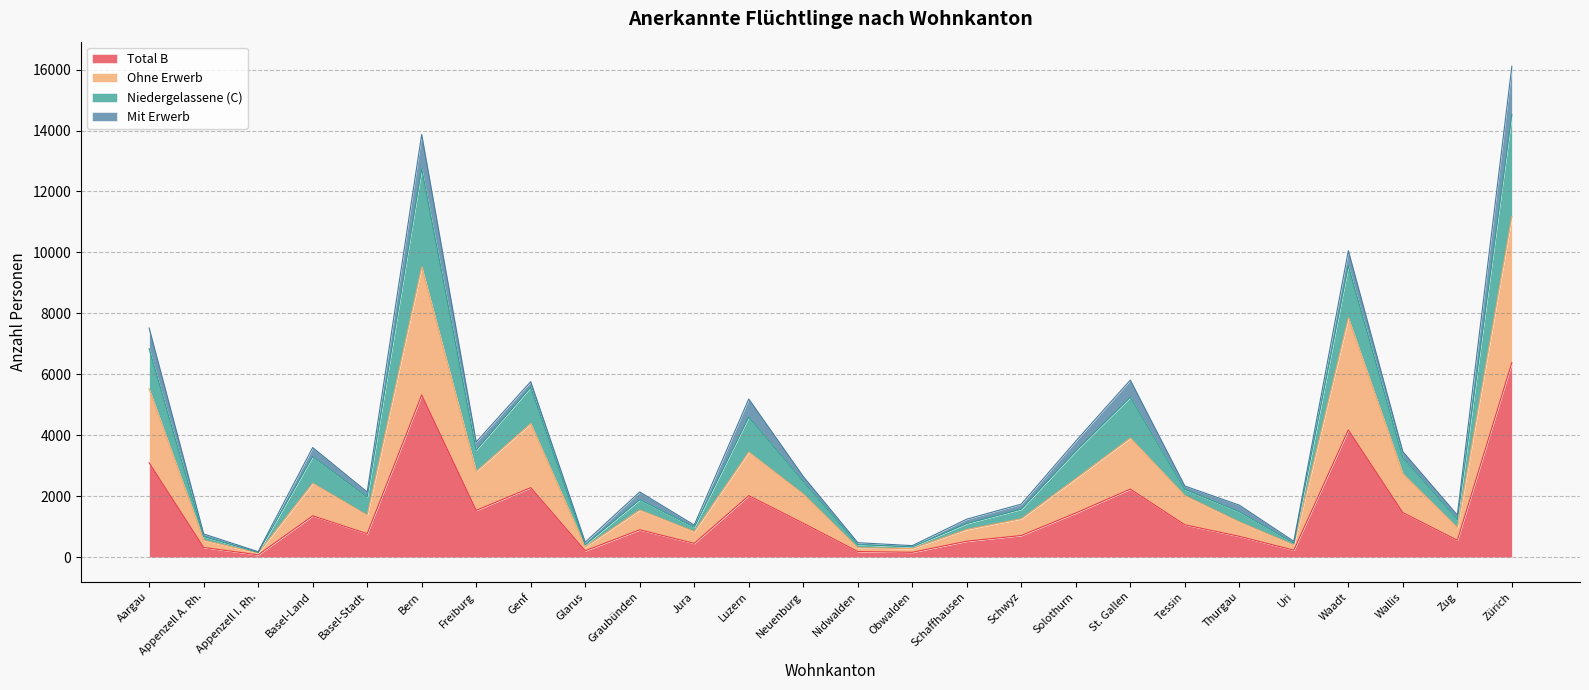

What is the label of the 15th point from the right?

Luzern